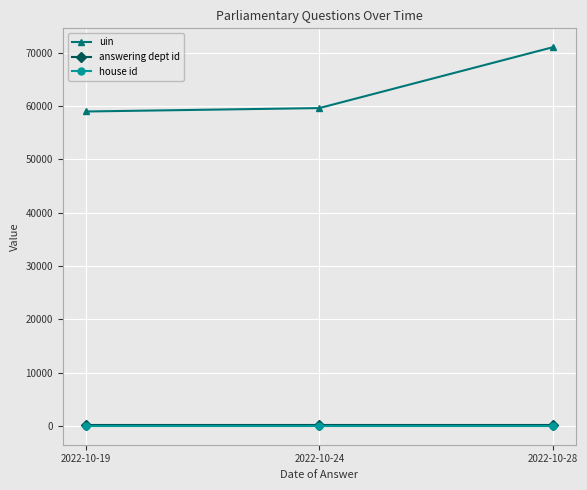

Which series changed the most between 2022-10-19 and 2022-10-28?

uin